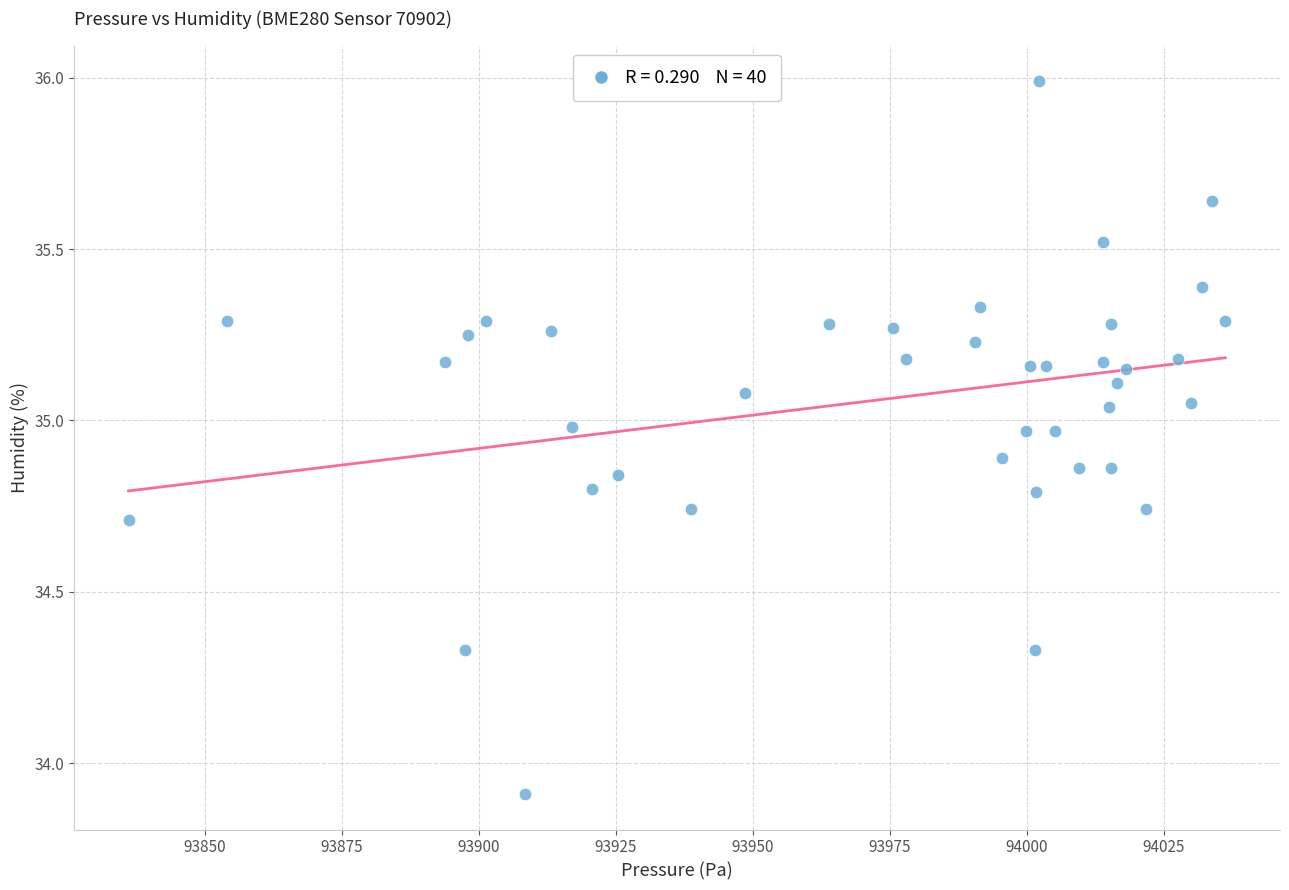

What Y value in the scatter plot is closest to 34?

33.9